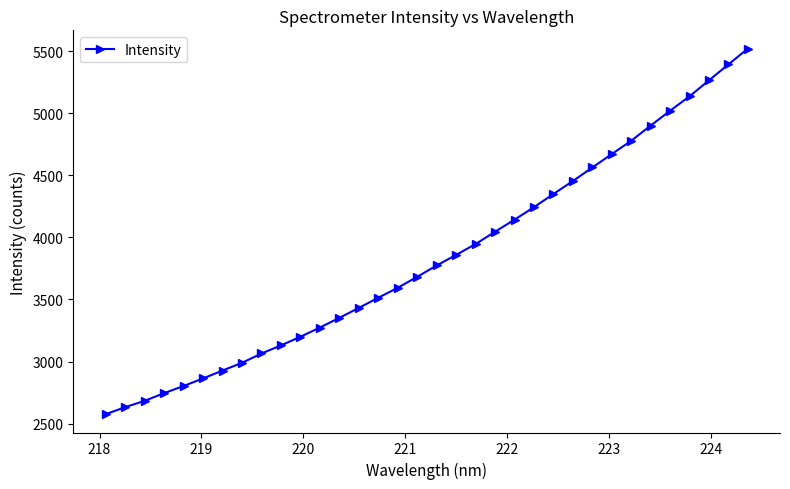

What is the difference between the maximum and minimum values?

2945.1